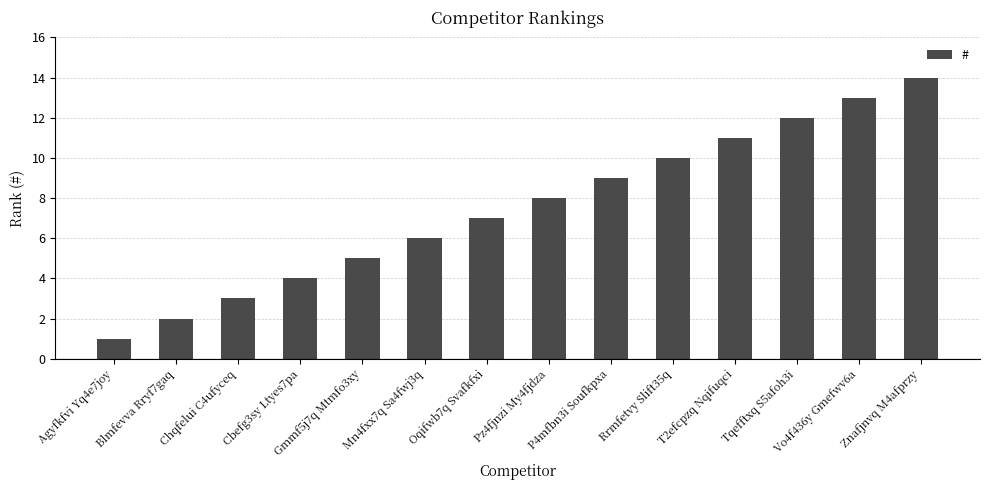

What is the approximate value at Pz4fjnzi My4fjdza, to the nearest 10?

10